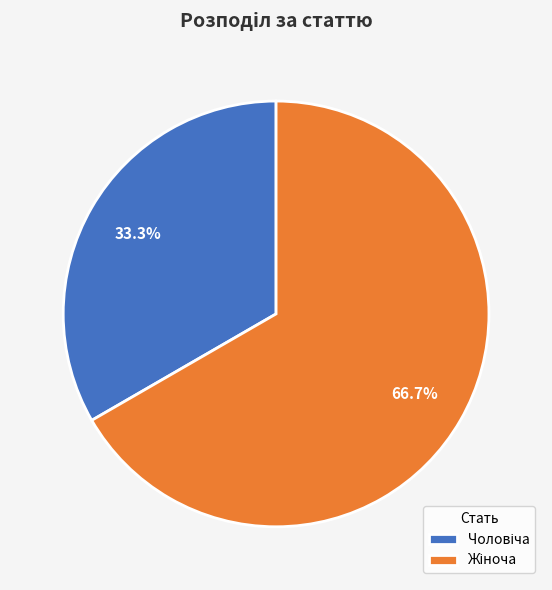

Count the number of slices in the pie.

2